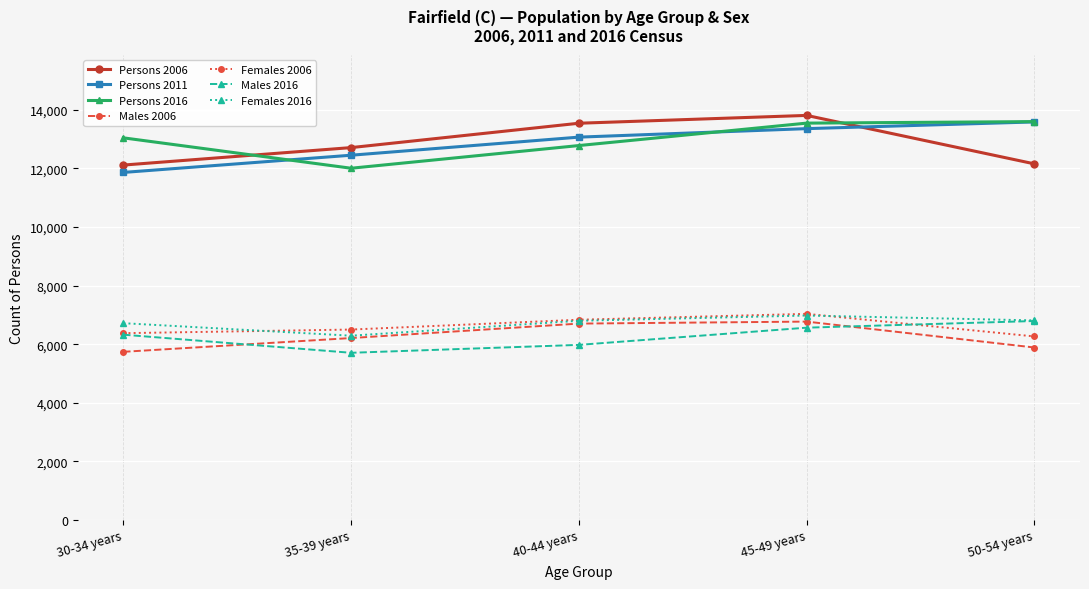

True or false: Females 2006 has more than 2 interior local peaks.

False